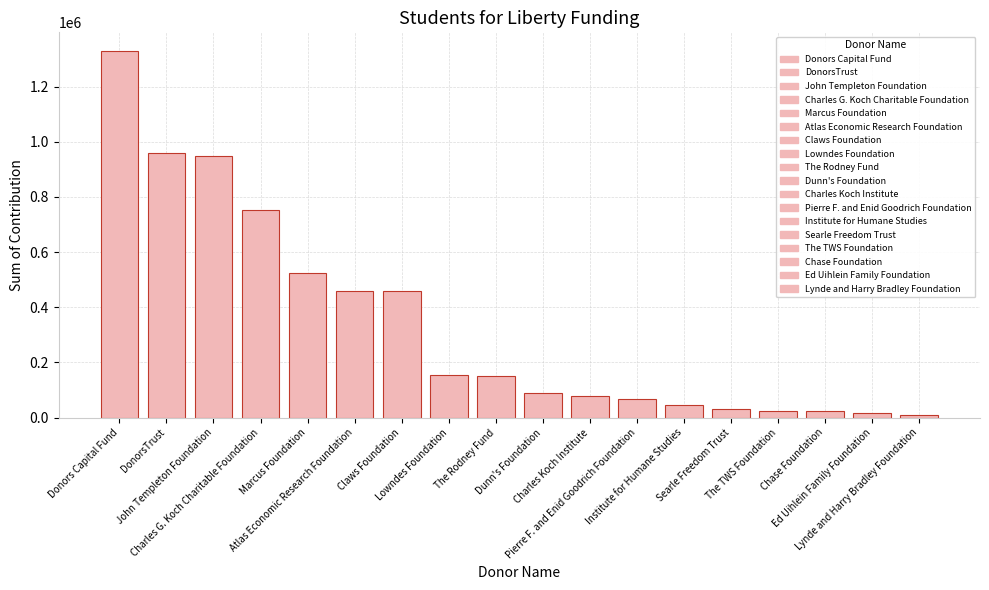

What is the greatest value displayed?

1330099